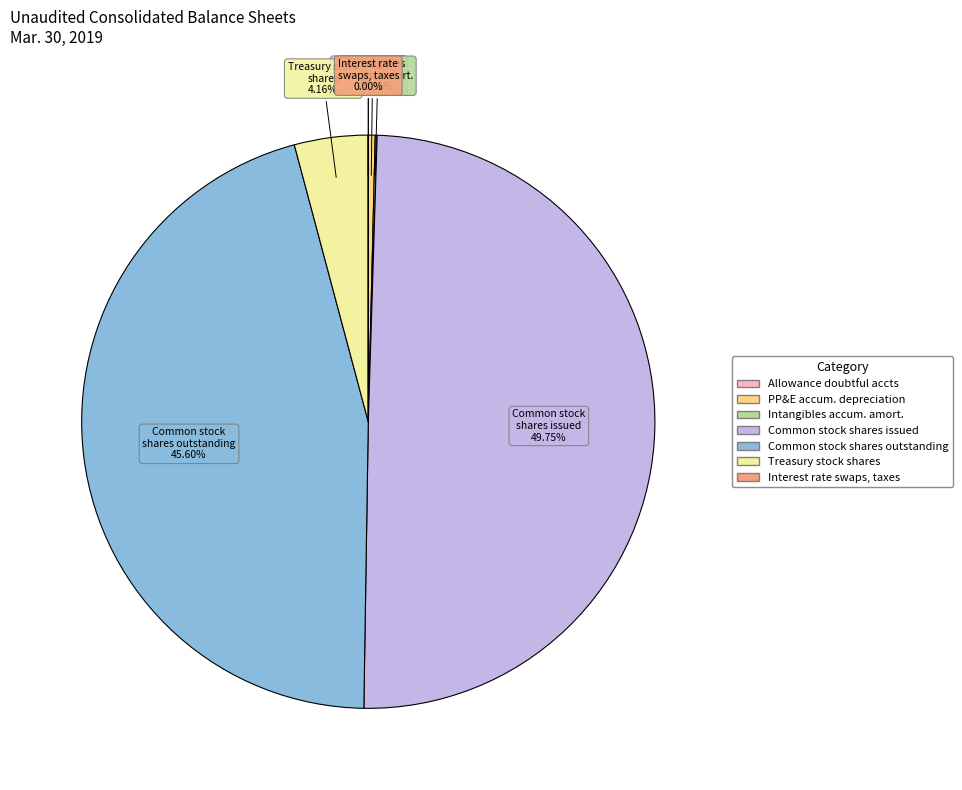

To the nearest percent, what is the difference between the largest and smallest slice percentages?

50%